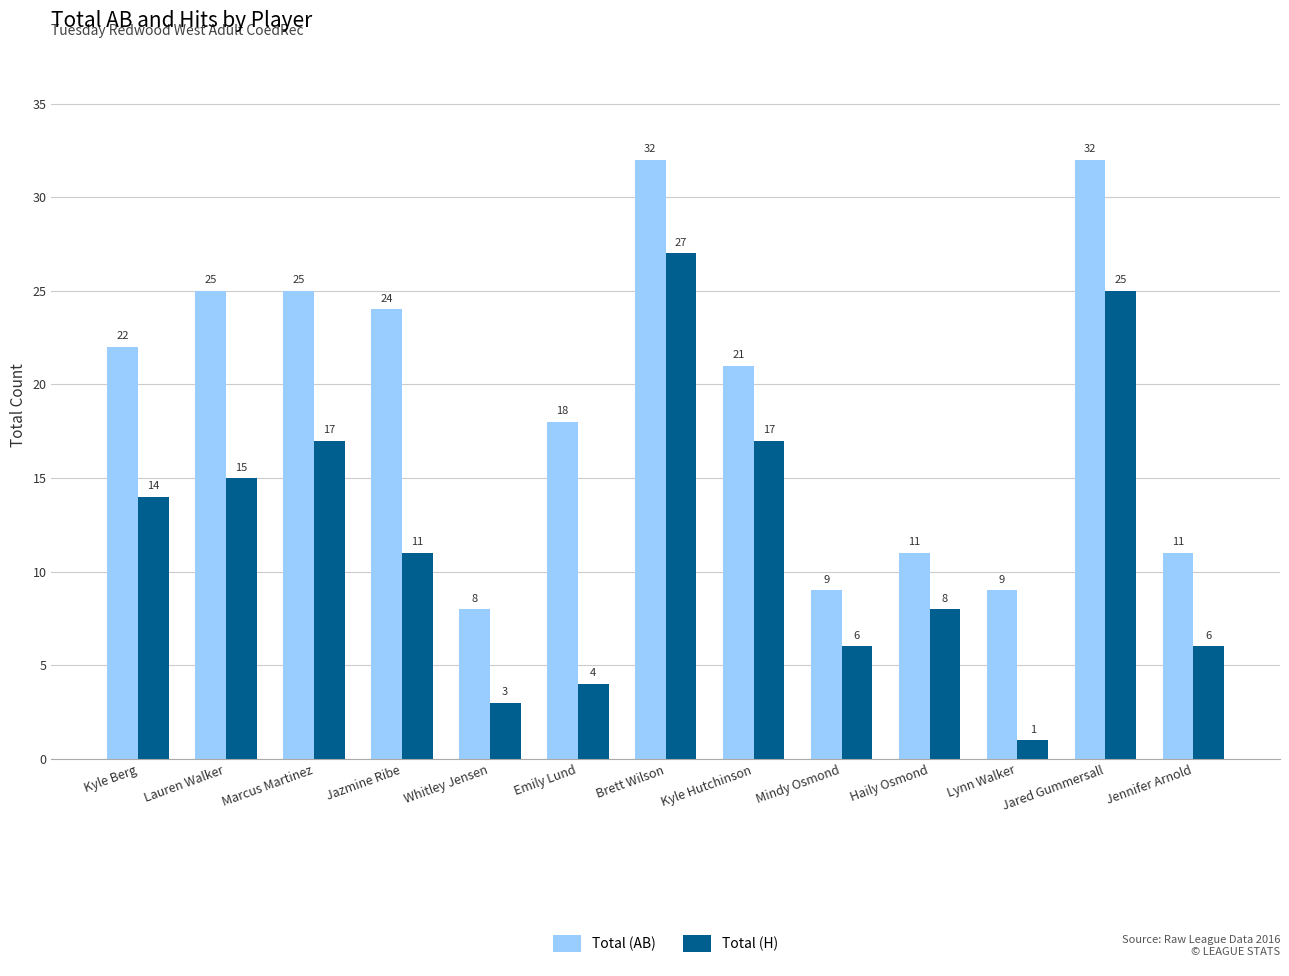

Which series changed the most between Marcus Martinez and Whitley Jensen?

Total (AB)